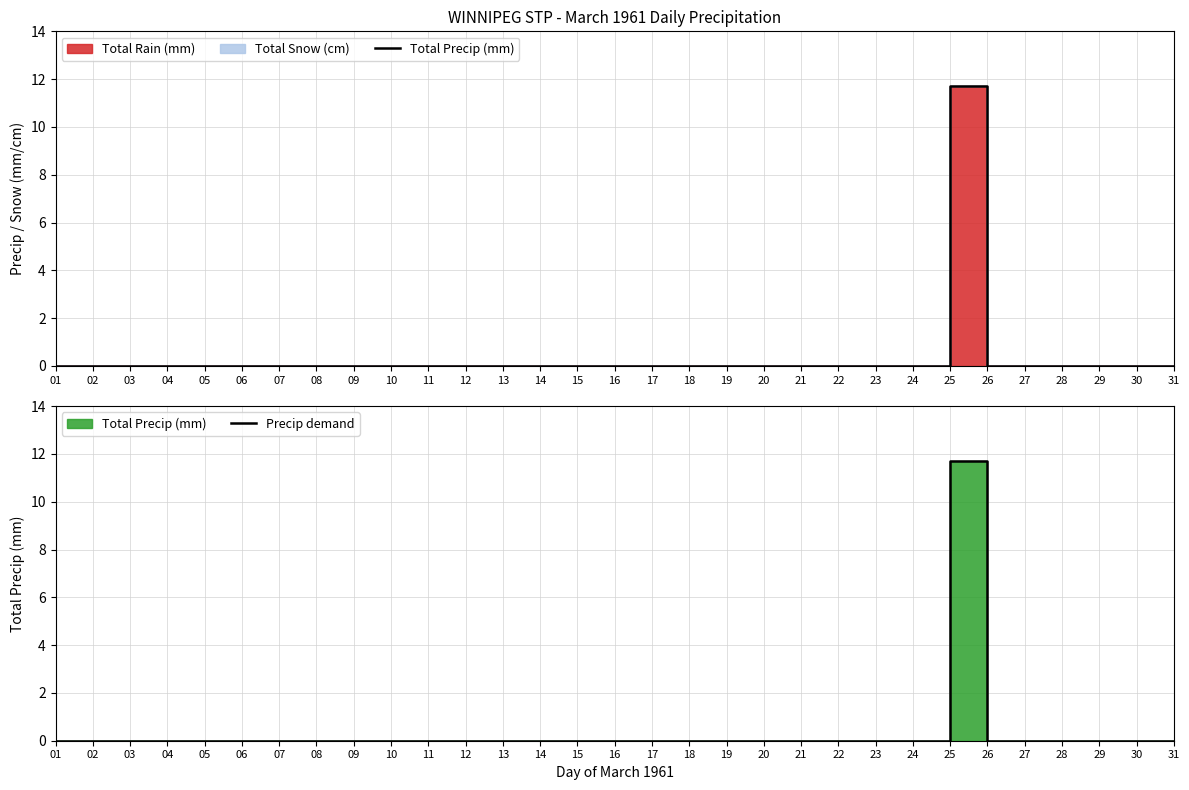

What is the highest value of the Total Precip (mm) series?

11.7